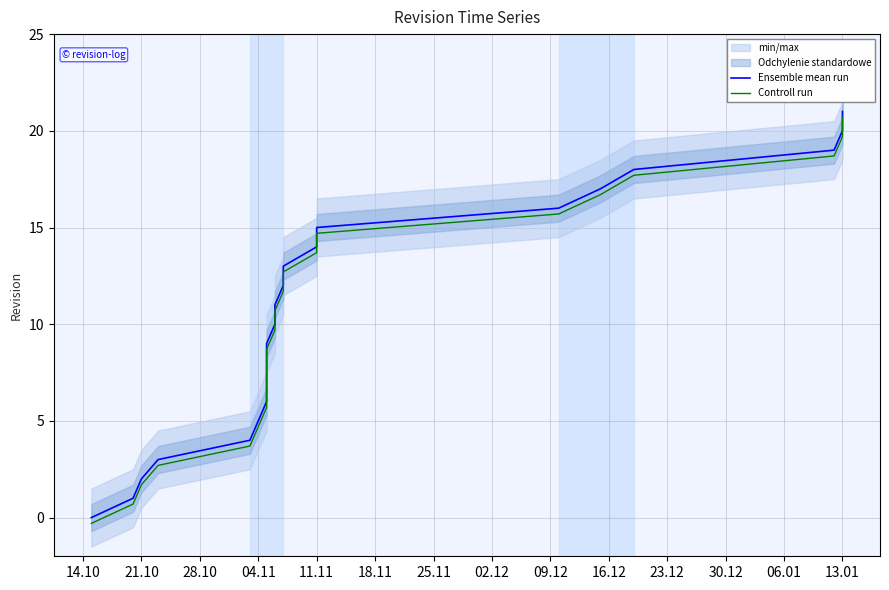

True or false: Ensemble mean run has a value of 3.4 at 25.11.

False